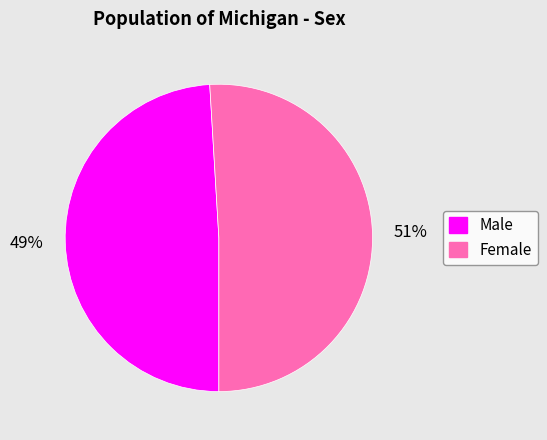

To the nearest percent, what portion does Male represent?

49%